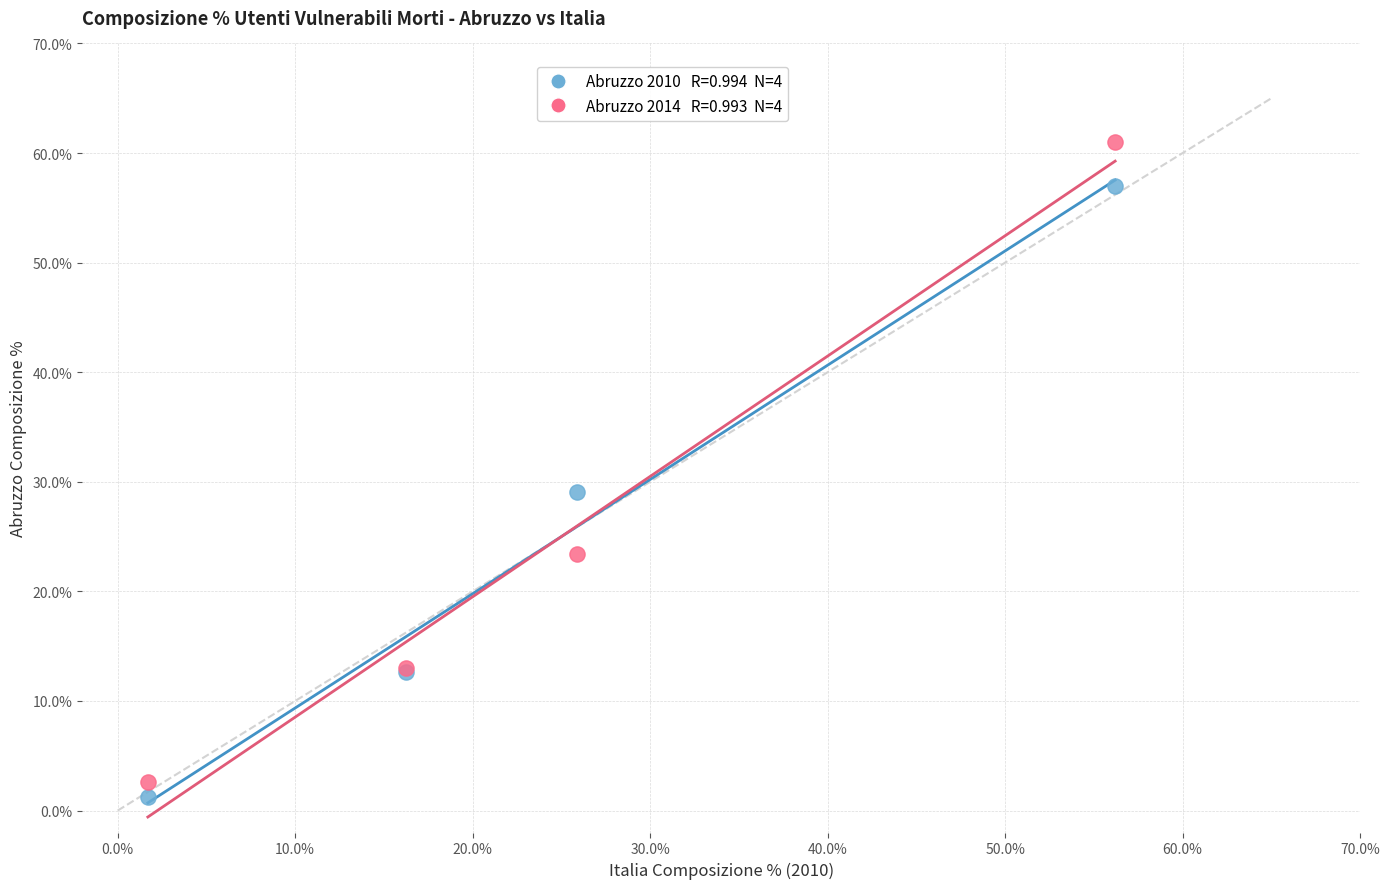

Across all series, what Y value is closest to 31?

29.1